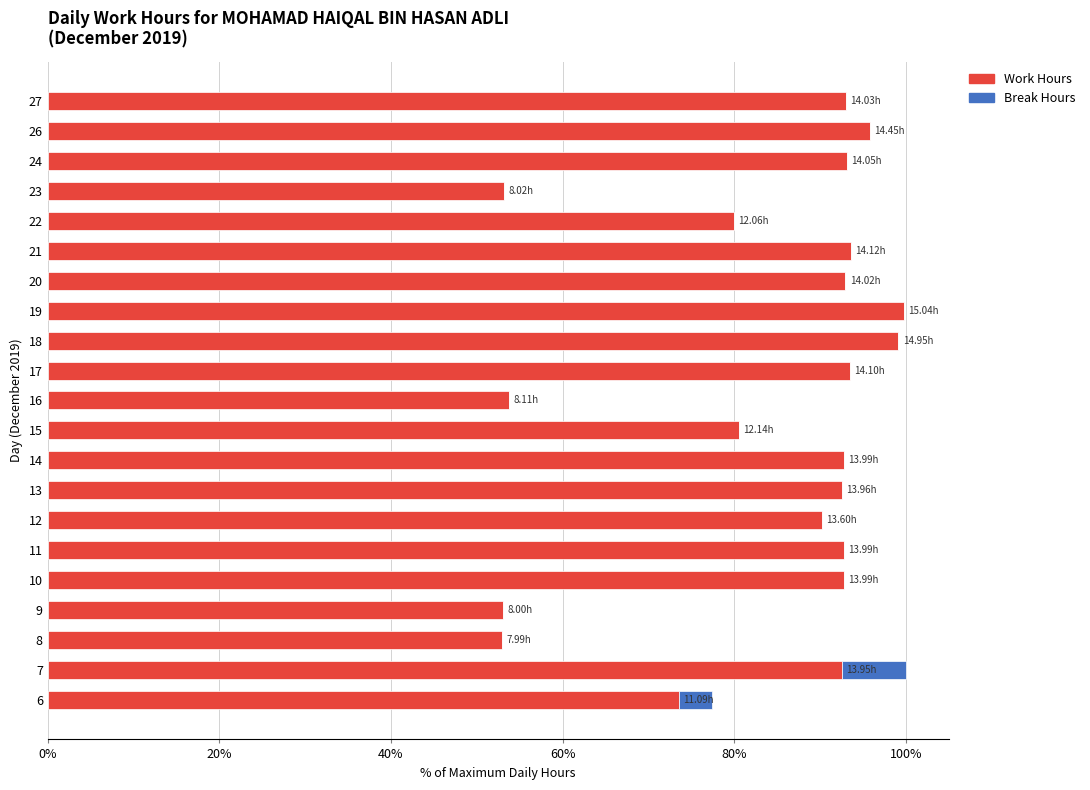

What is the sum of all Work Hours values?

1761.6